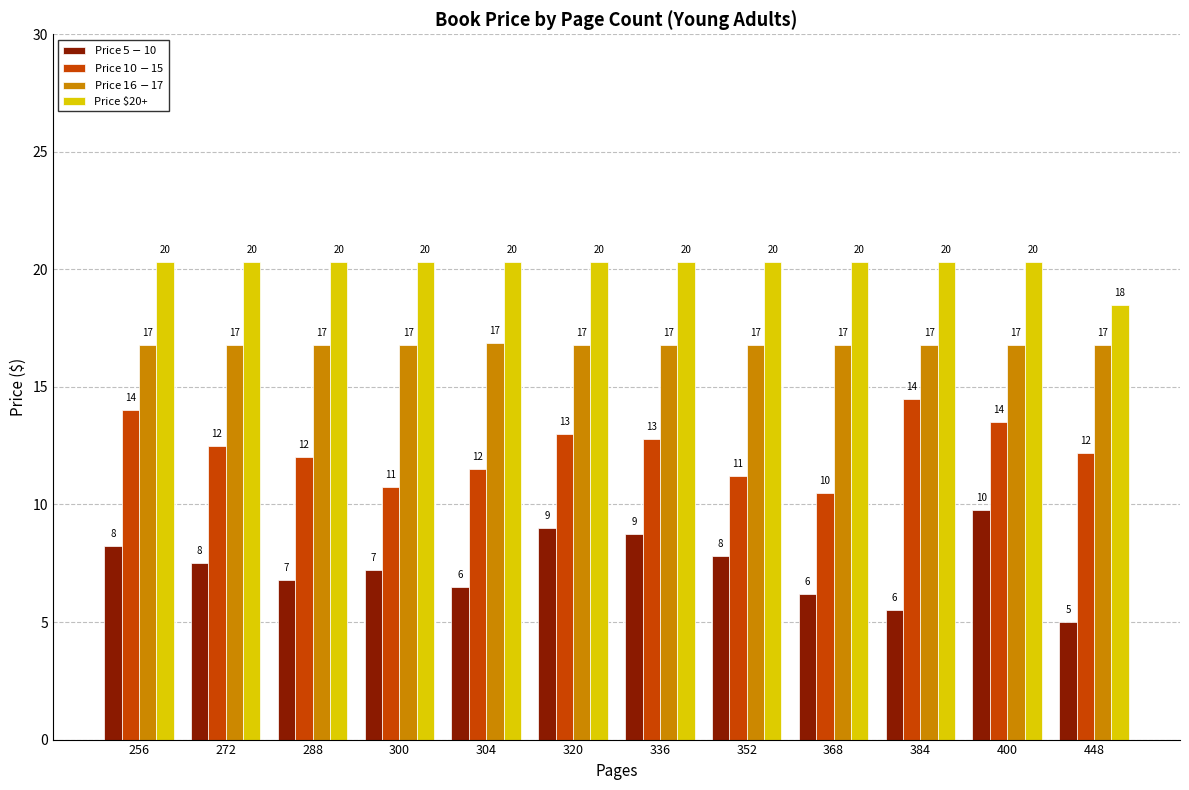

What value does the Price $16-$17 series have at 288?

16.8